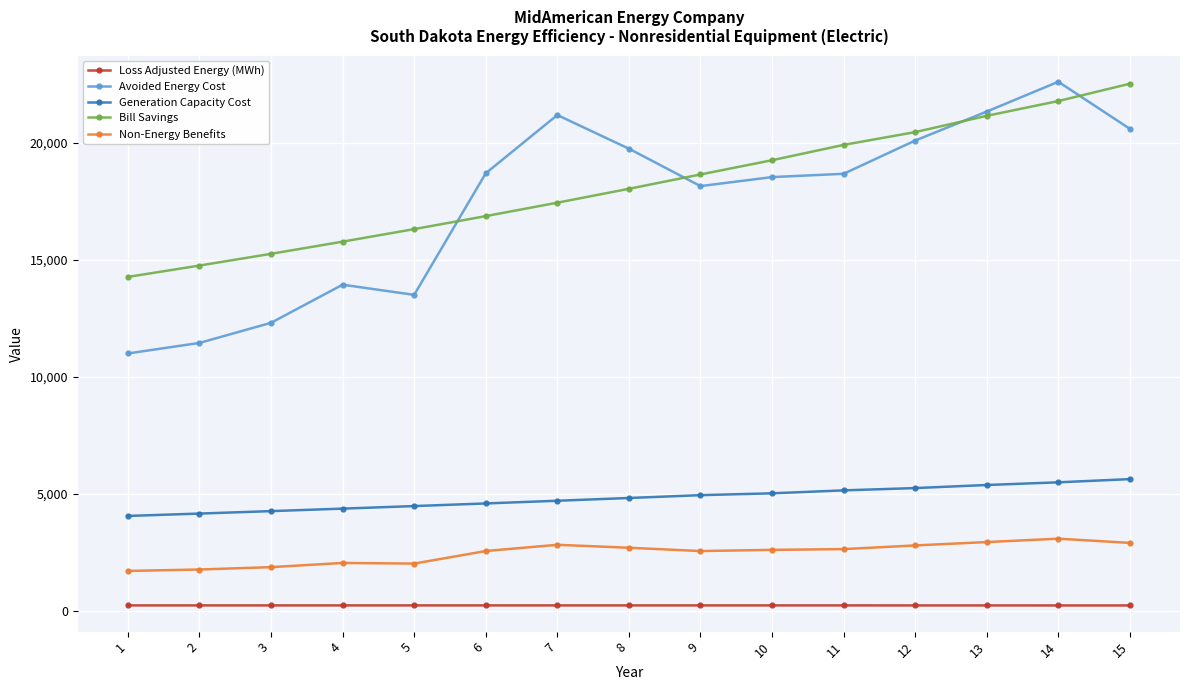

True or false: Bill Savings has more than 1 interior local peaks.

False